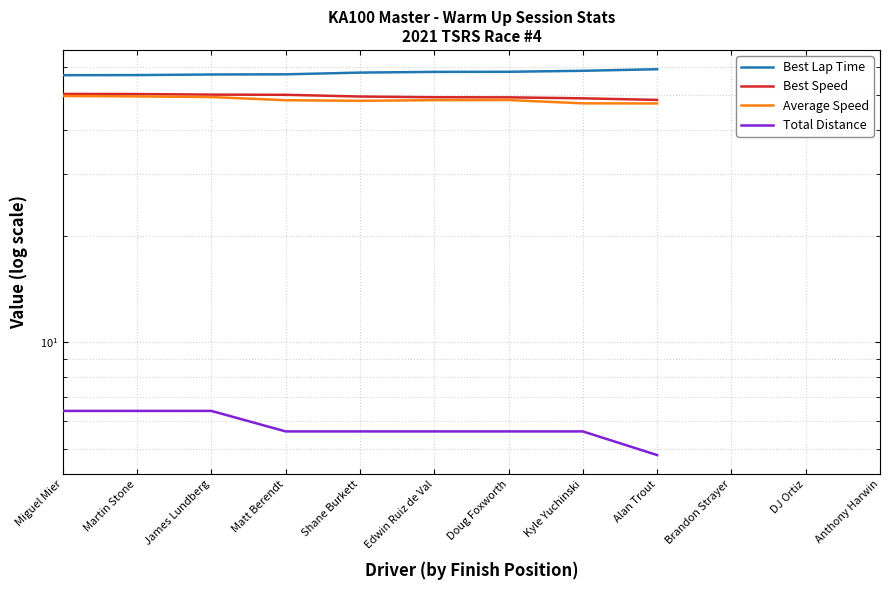

What is the highest value of the Best Lap Time series?

59.3